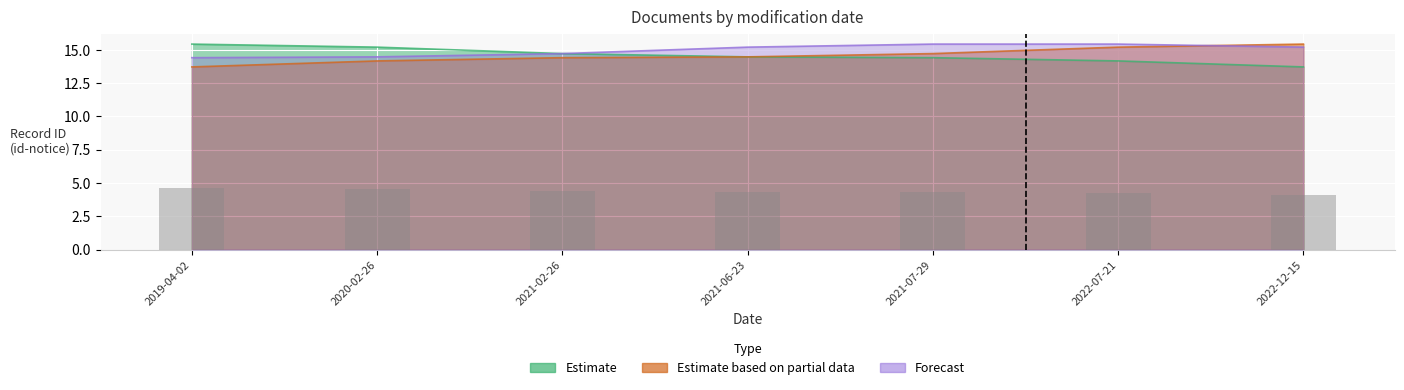

Reading left to right, what are all the values shown in this chart?

Estimate: 15.4	15.2	14.7	14.5	14.4	14.2	13.7
Estimate based on partial data: 13.7	14.2	14.4	14.5	14.7	15.2	15.4
Forecast: 14.4	14.5	14.7	15.2	15.4	15.4	15.2